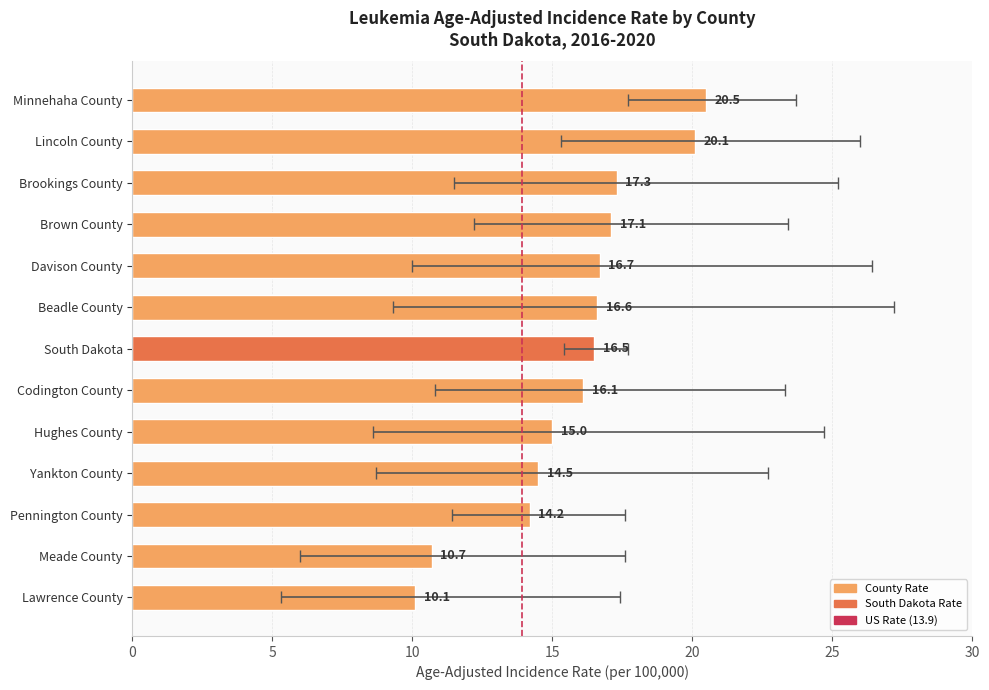

What is the difference between the values at Lawrence County and Brookings County?

7.2